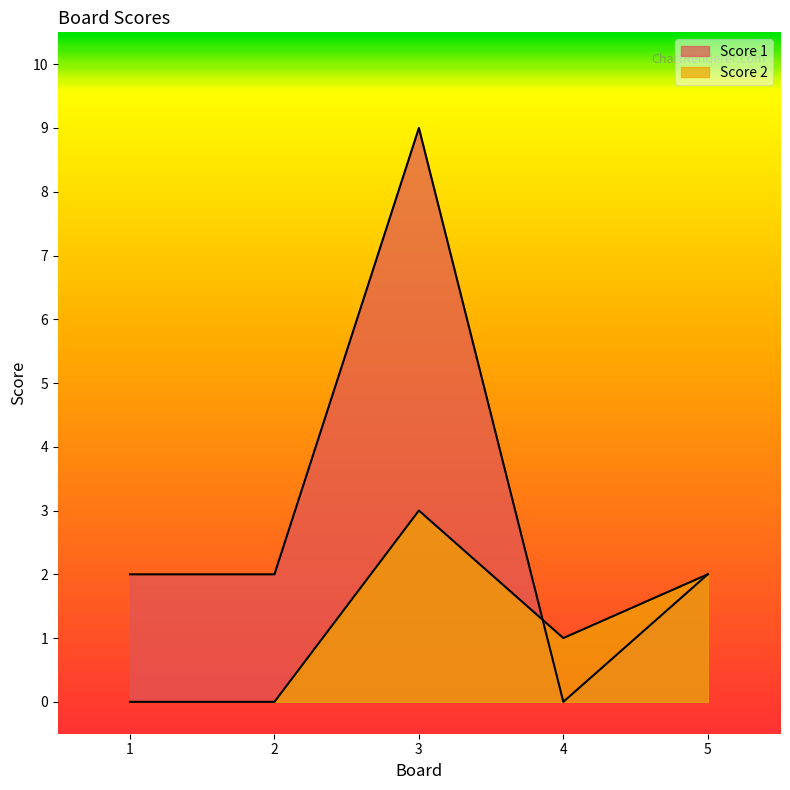

Where is the first local maximum for Score 1?

3